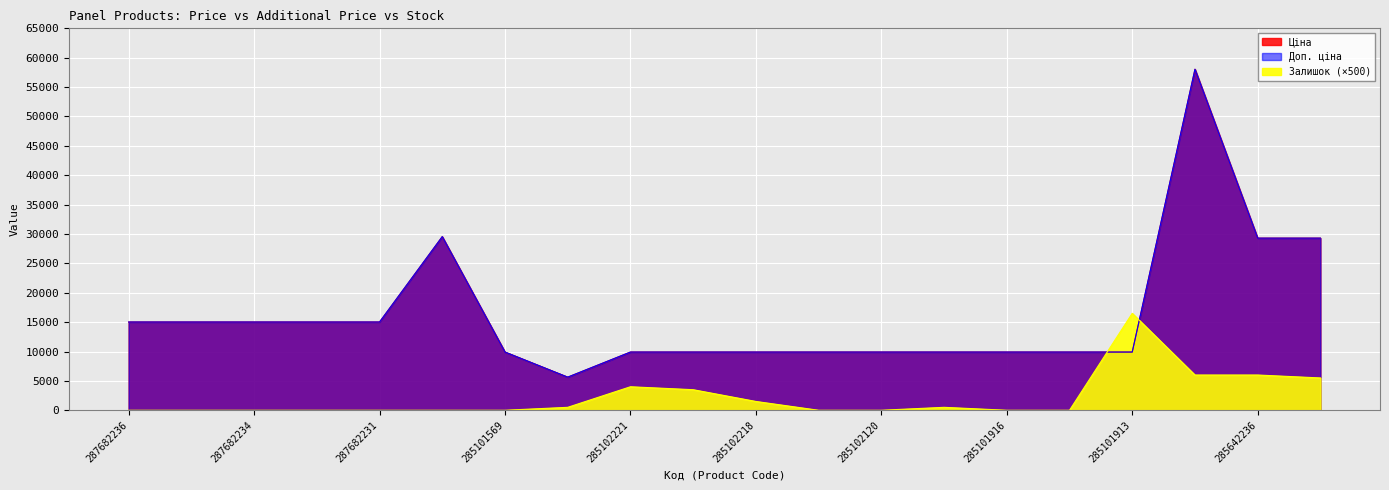

Is it true that Ціна equals 8342.8 at 10832185?

False